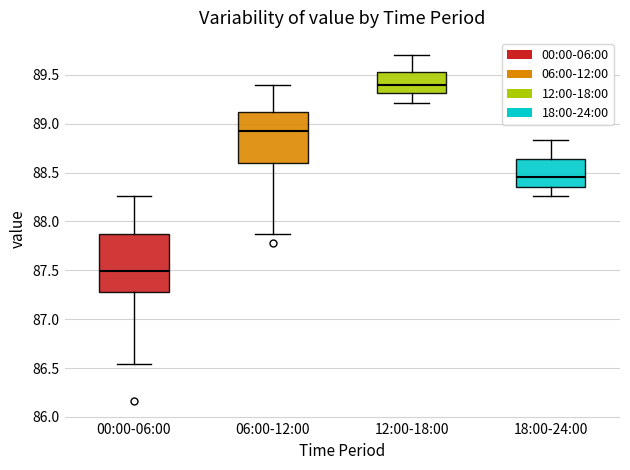

Where does the upper whisker of the box for 18:00-24:00 end on the y-axis? The values are not printed on the chart, so give them approximately, as read against the axis.

88.85